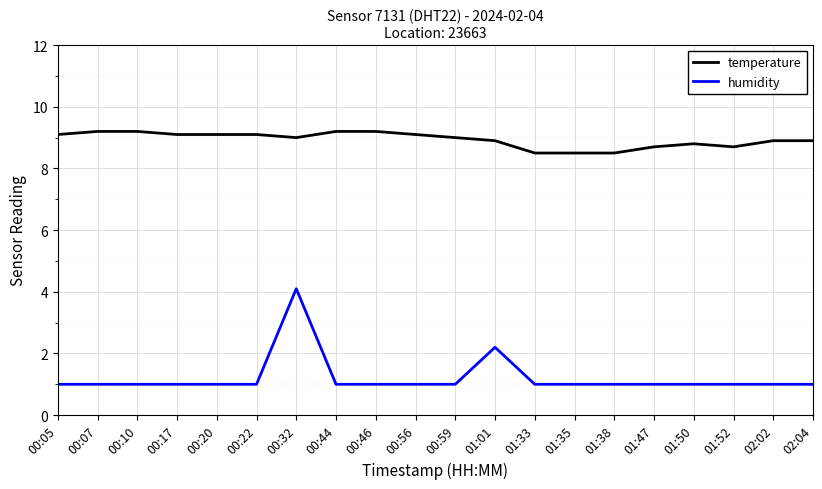

Where does the temperature series first go above 9?

00:05